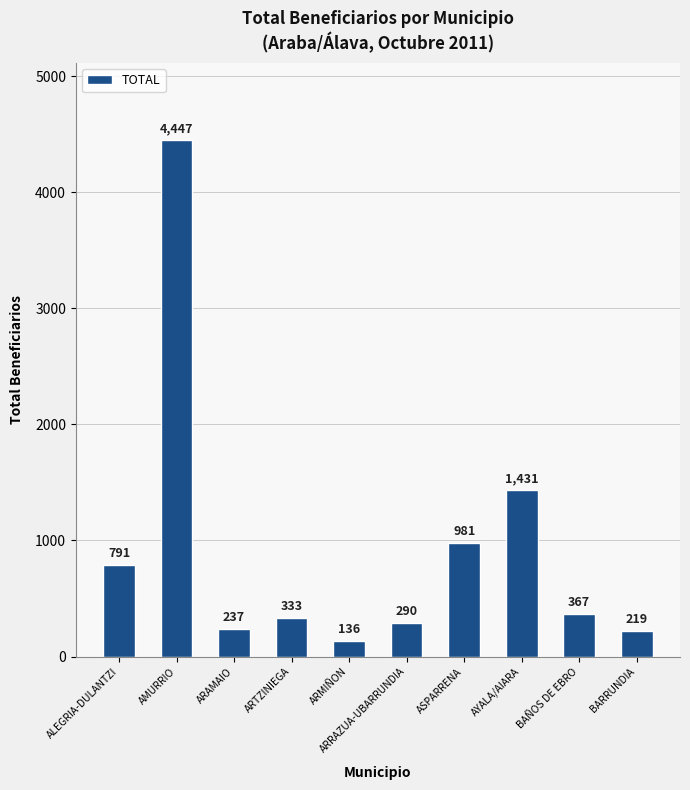

What is the label of the 3rd bar from the right?

AYALA/AIARA